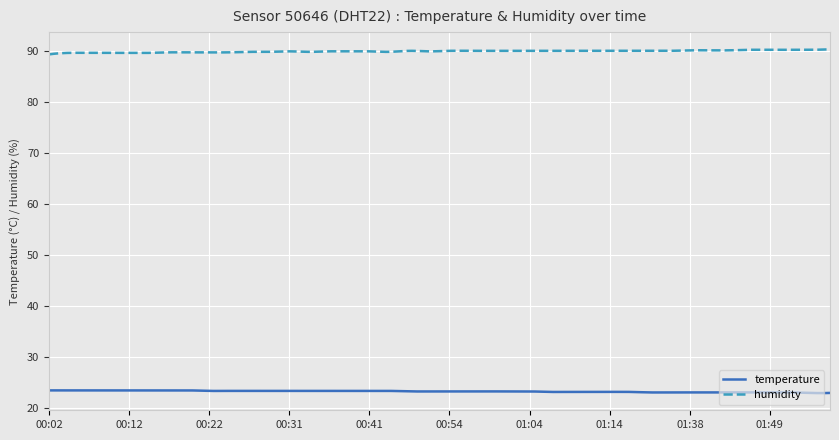

True or false: temperature and humidity intersect in this chart.

False